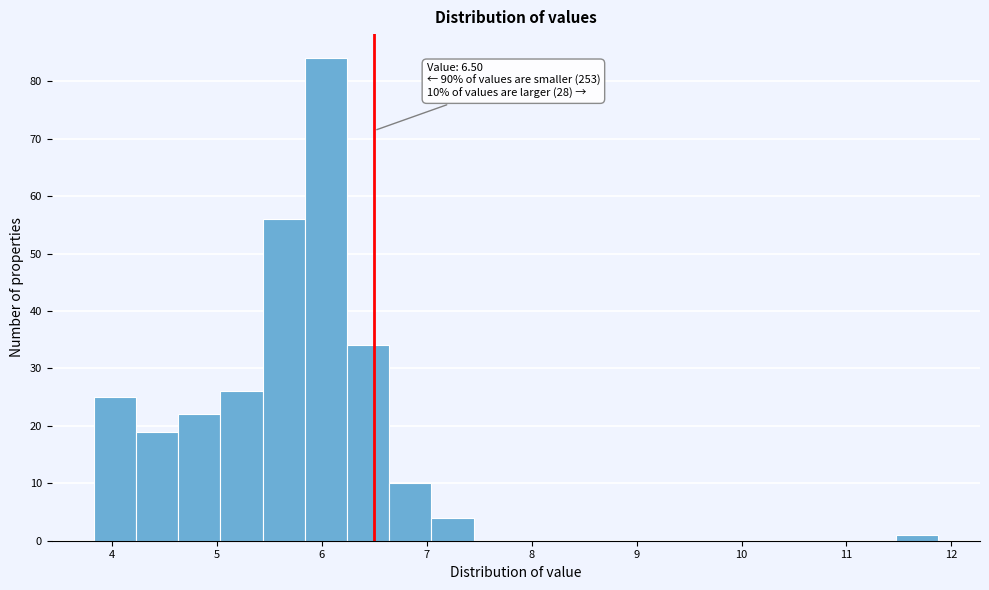

Which range on the x-axis has the tallest bar?

5.8 to 6.2